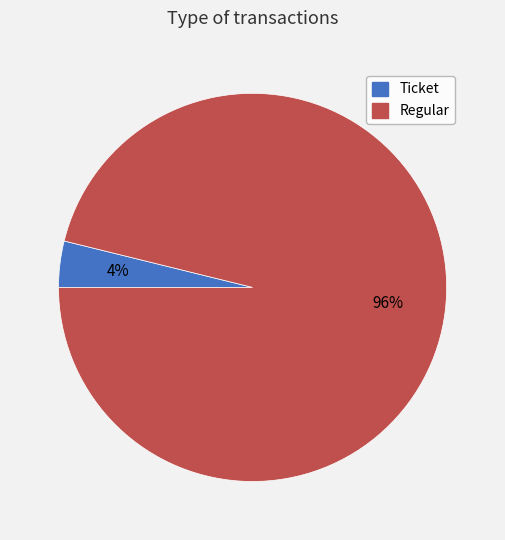

What is the majority slice?

Regular